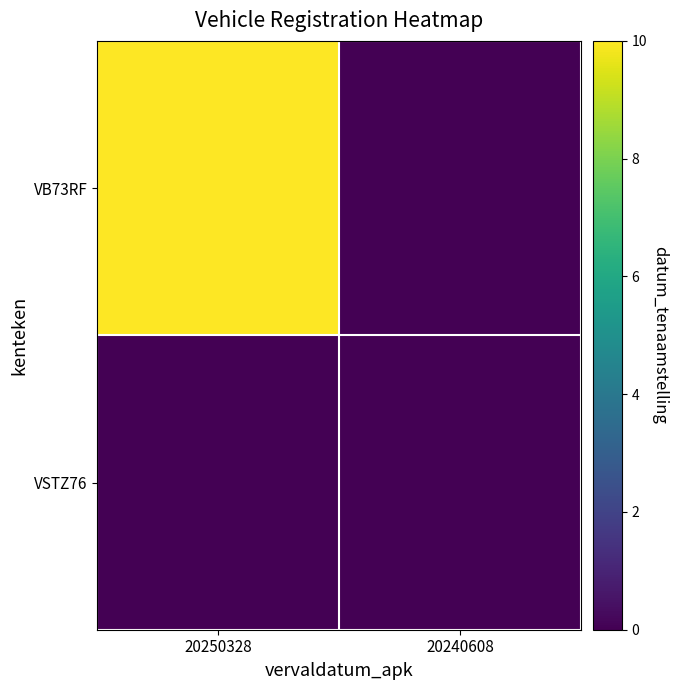

Count the number of data series in this chart.

2